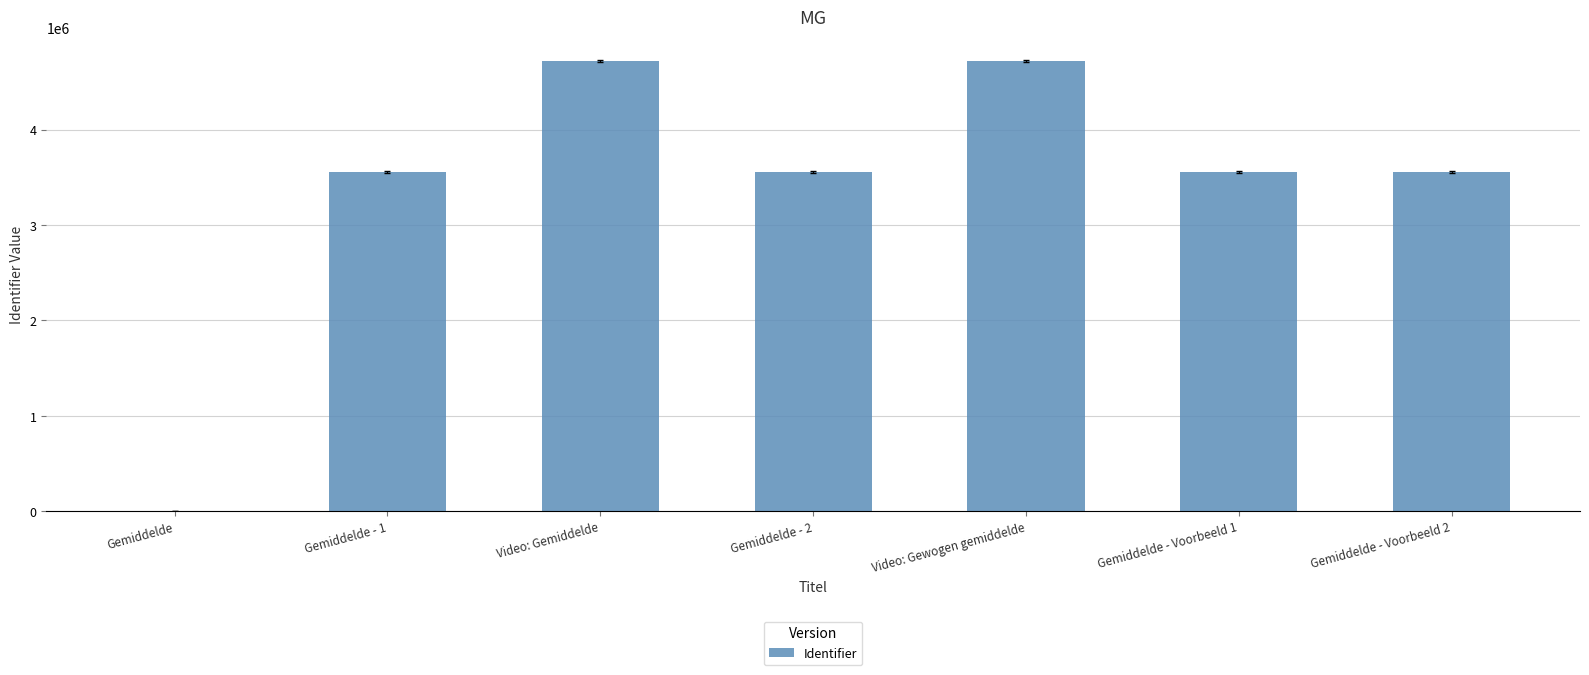

What value does the data have at Gemiddelde - 1?

3559411